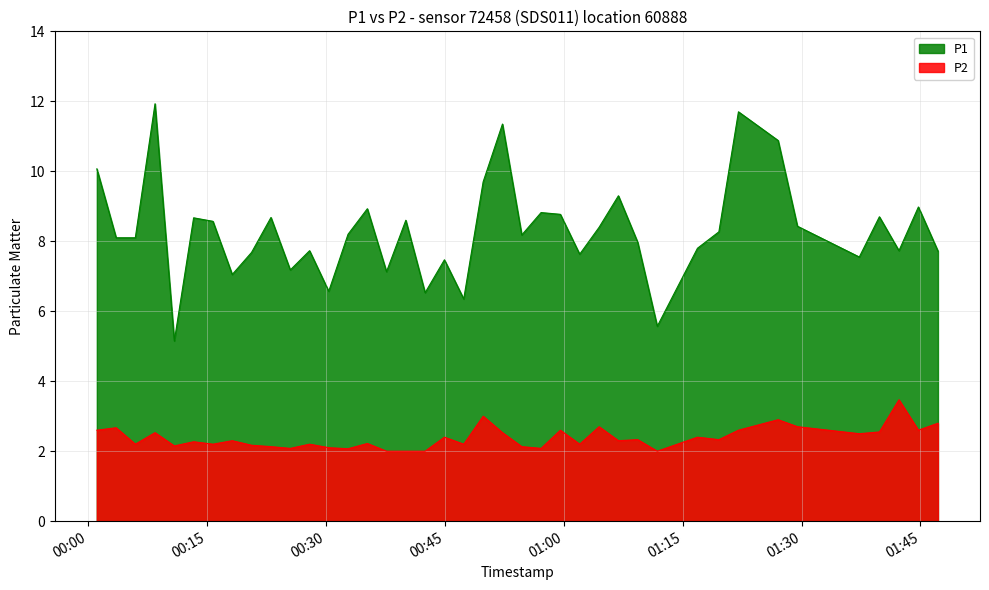

How many values in the P1 series are below 8?

17